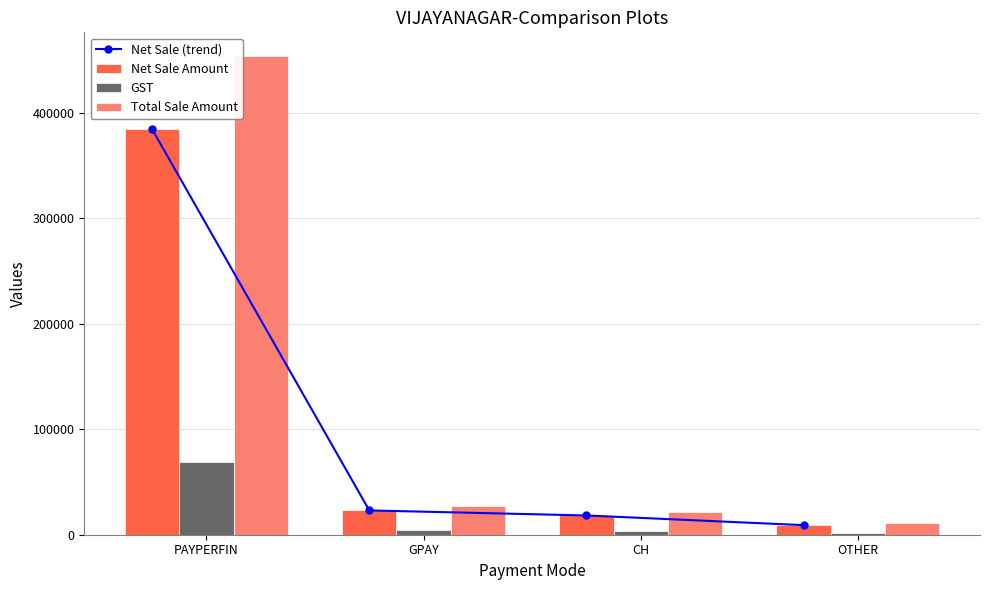

Is the value of GST at GPAY greater than the value of Net Sale (trend) at CH?

No